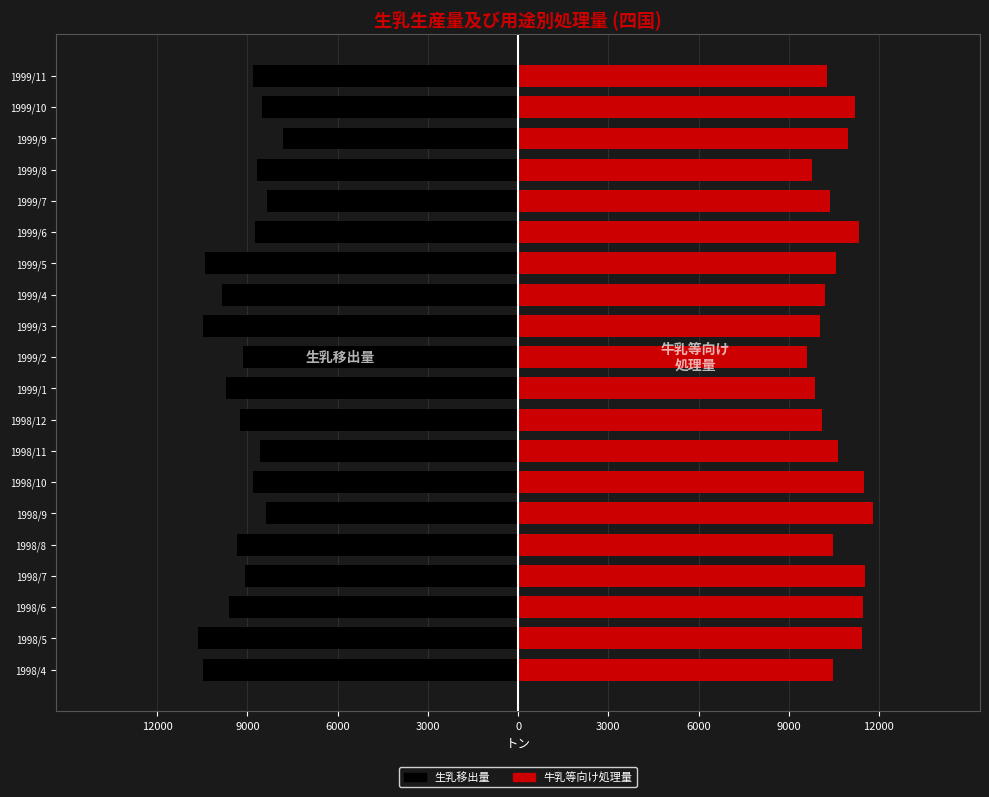

What is the difference between the 牛乳等向け処理量 values at 1999/8 and 1999/11?

513